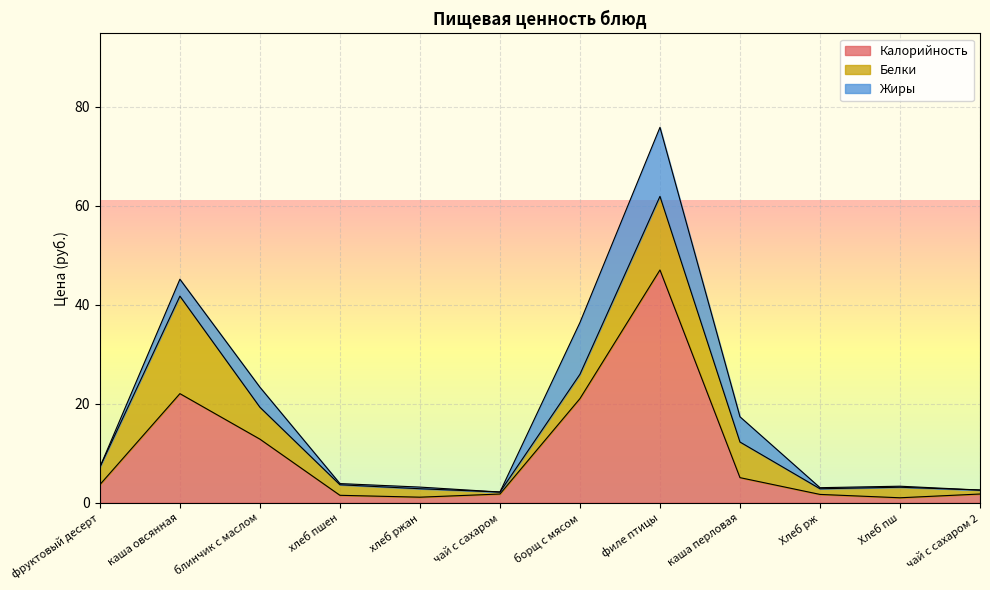

How many lines are shown in the chart?

3